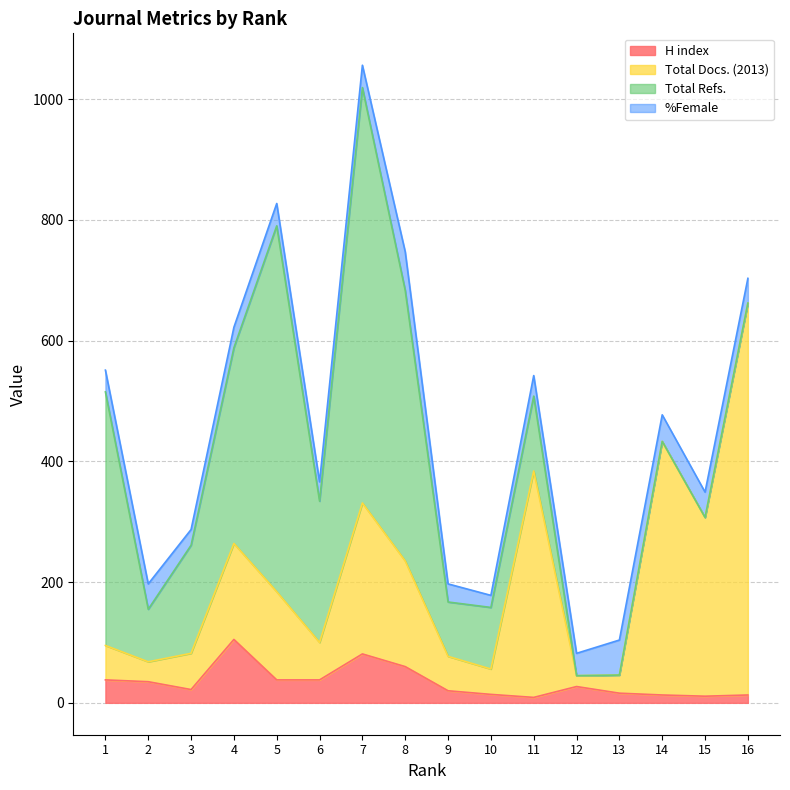

At how many categories does at least one series exceed 39?

16